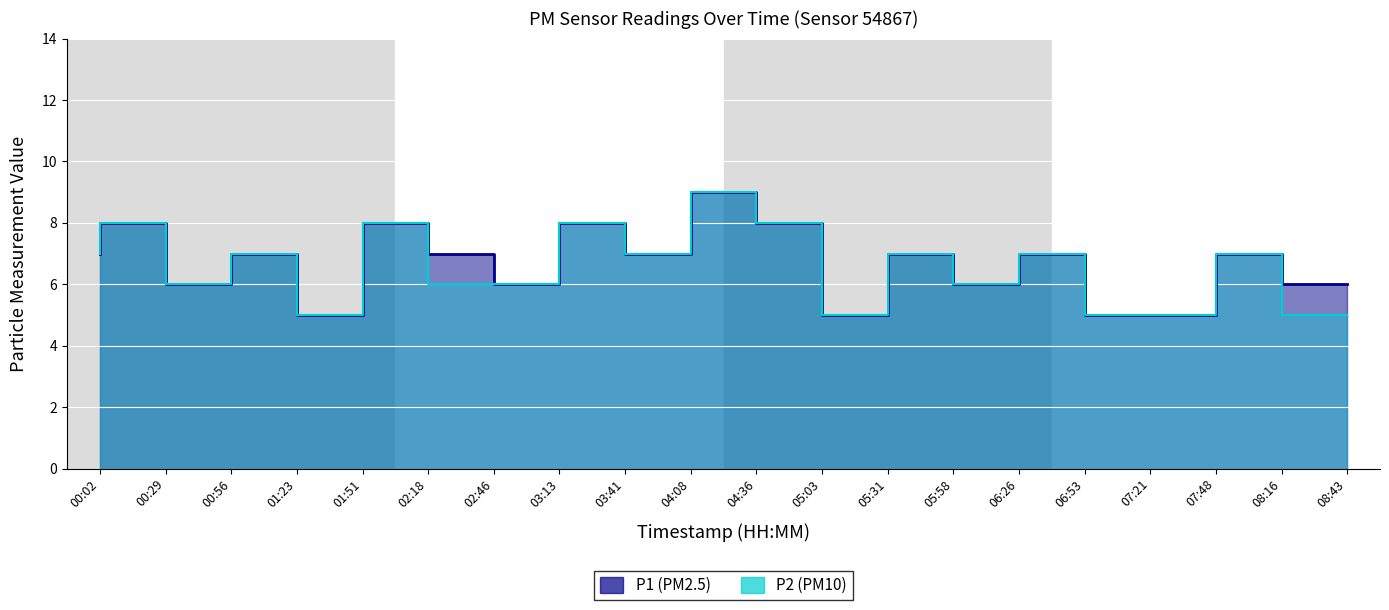

True or false: P2 line and P1 line intersect in this chart.

False